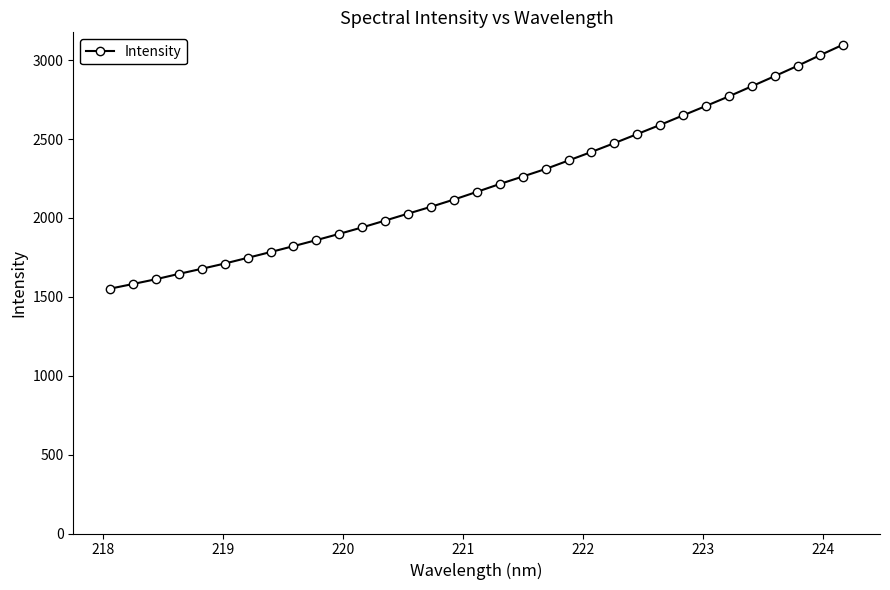

What is the minimum value shown in the chart?

1551.9